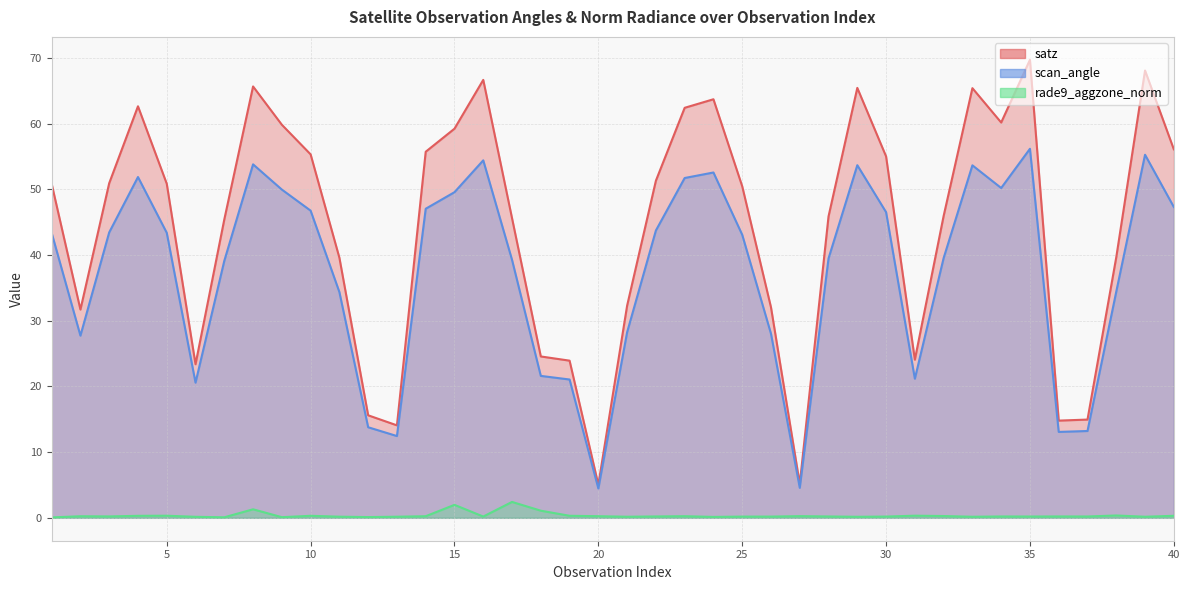

At which category does scan_angle reach its first local peak?

4